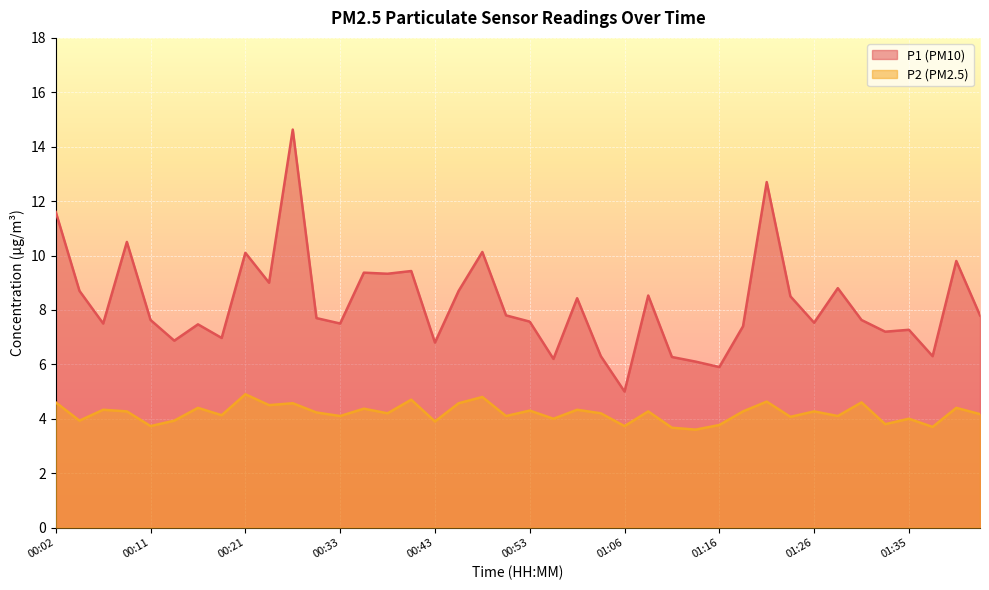

What is the difference between the highest and lowest values at 00:36?

5.0